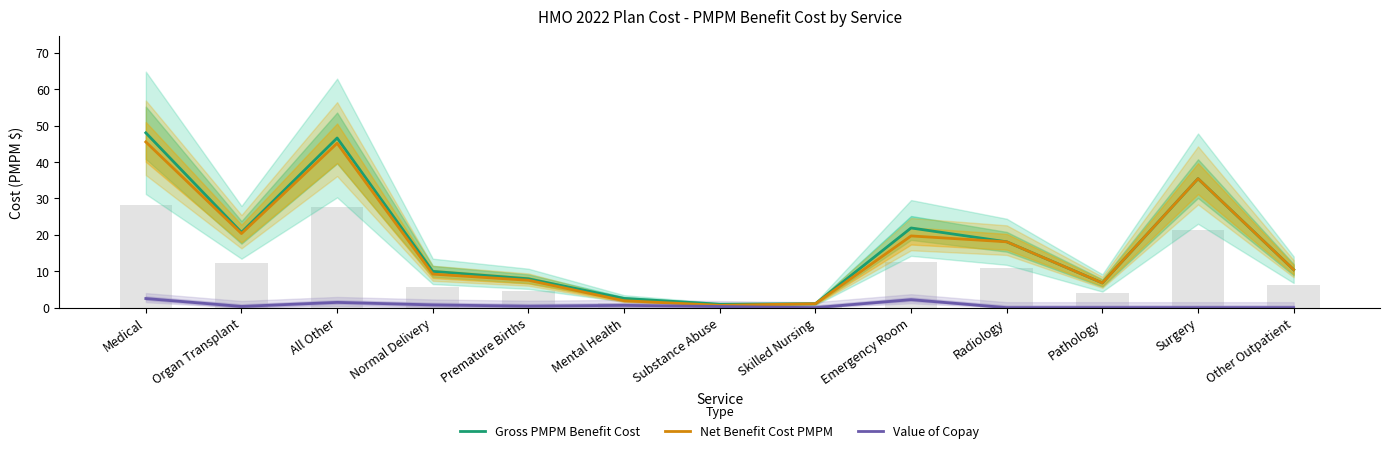

Where is Value of Copay nearest to the value 1?

Normal Delivery